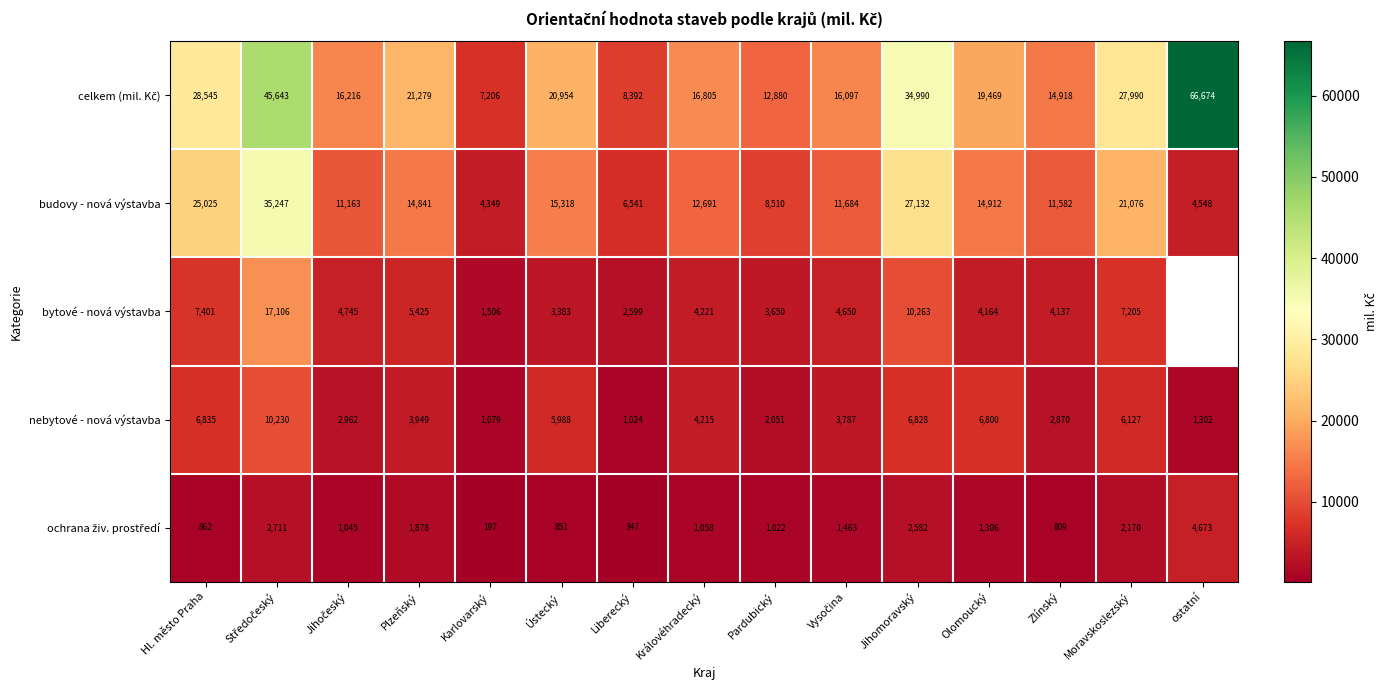

What is the total value across all series at Jihomoravský?

81795